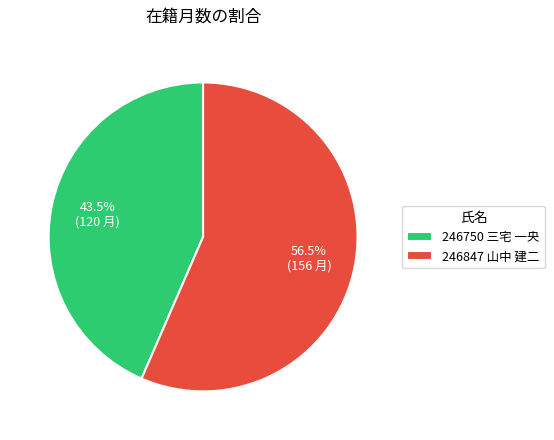

Between 246847 山中 建二 and 246750 三宅 一央, which is larger?

246847 山中 建二